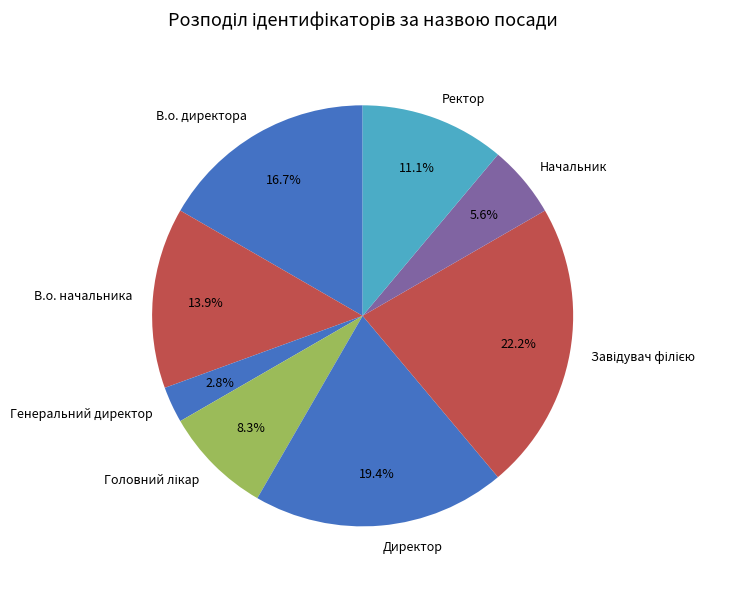

Count the number of slices in the pie.

8